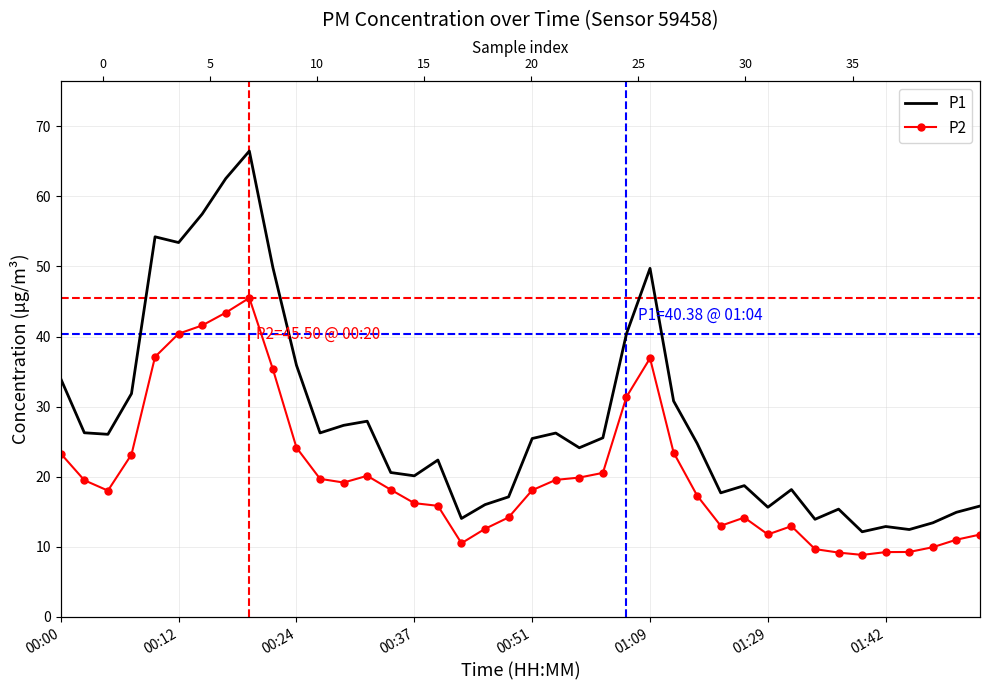

True or false: P1 has a value of 5.9 at 38.

False